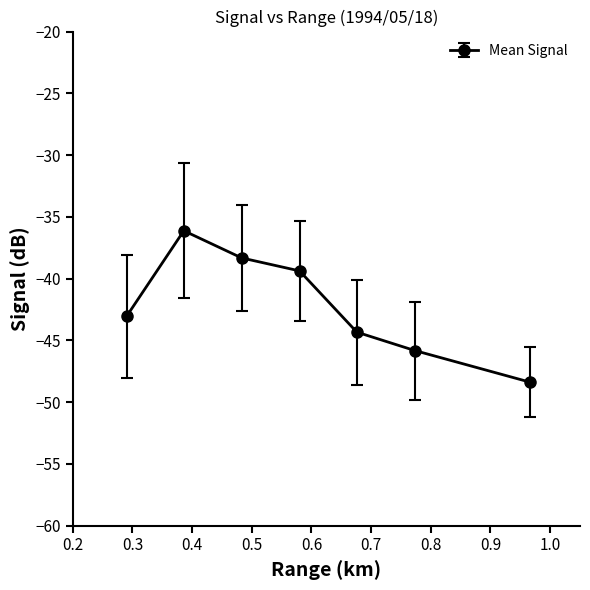

What is the smallest value displayed?

-48.4